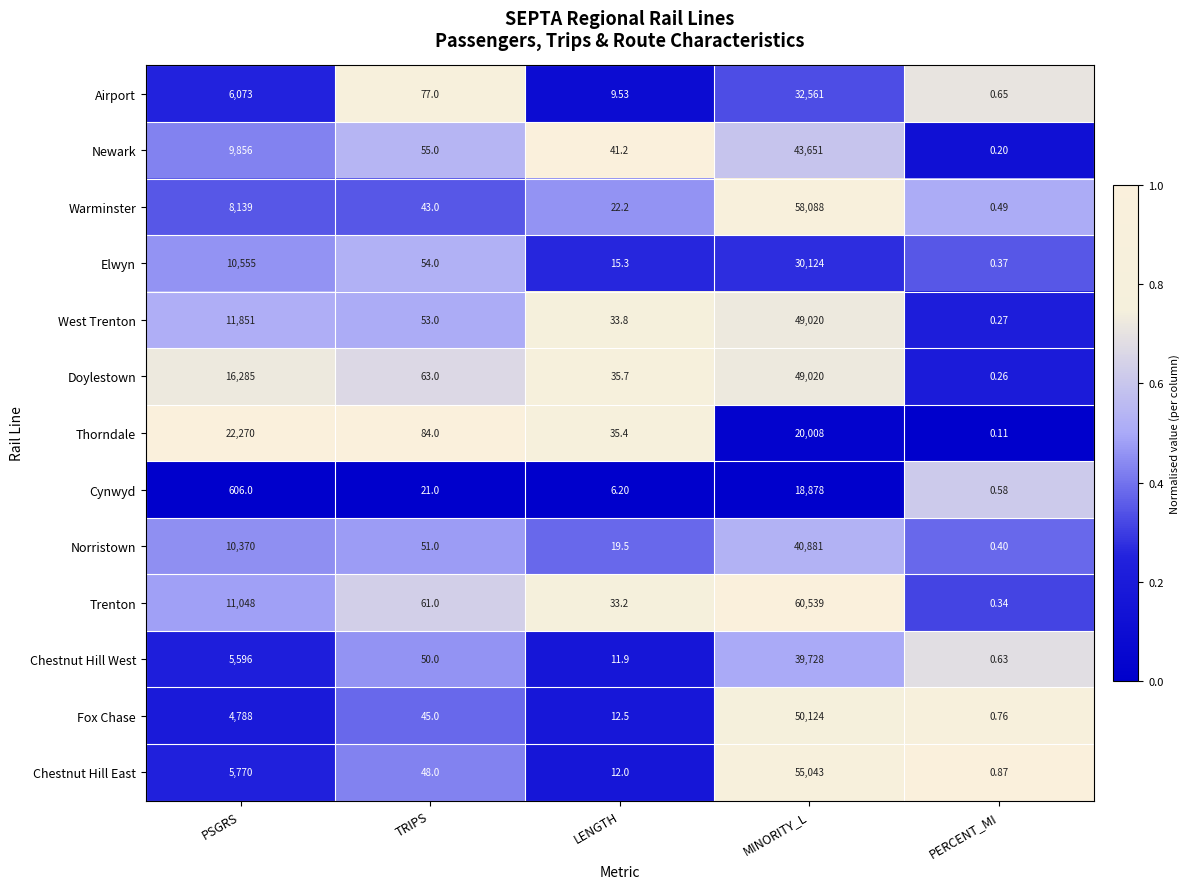

Which series has the largest total across all categories?

Trenton